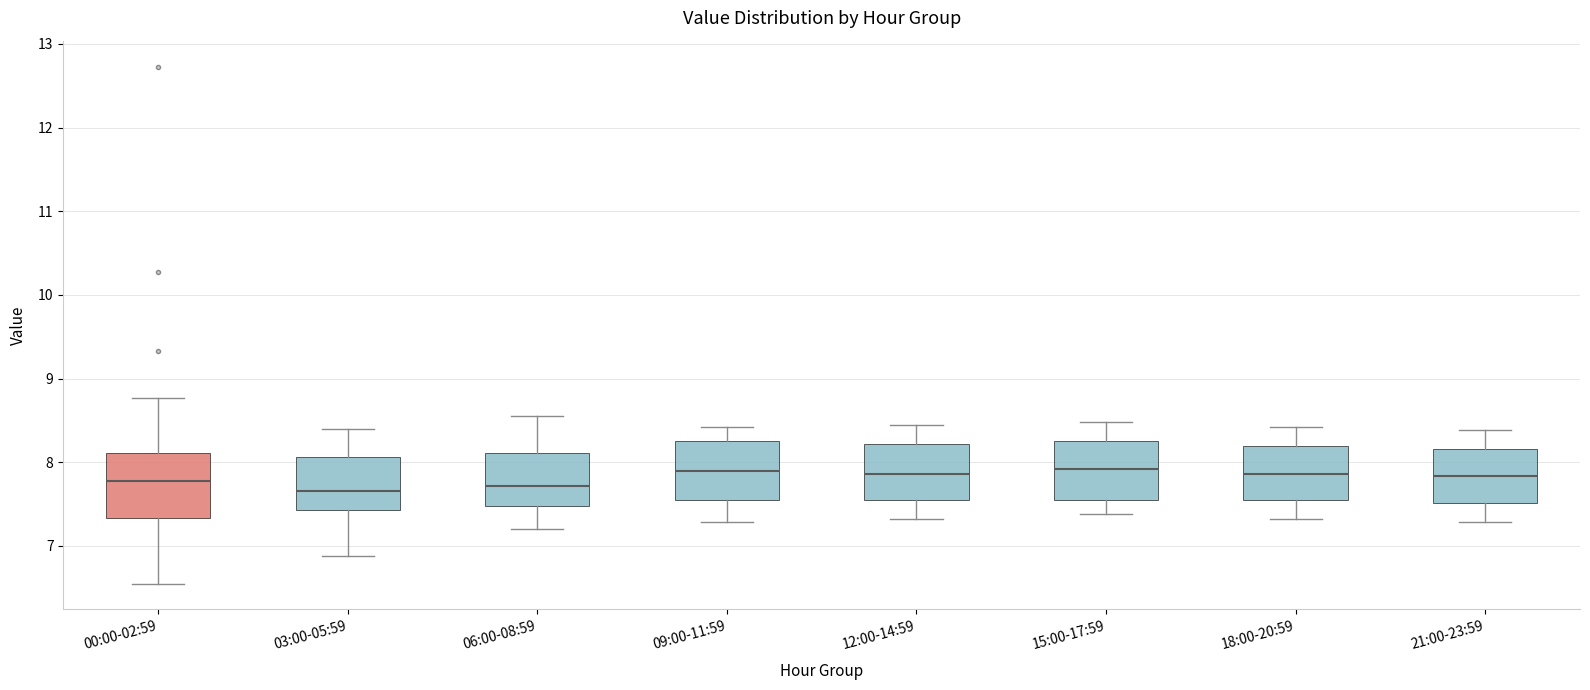

Reading left to right, read every box against the y-axis: the position of its median line, the range the box covers, and the ends of its whiskers. The values are not printed on the chart, so give them approximately, as read against the axis.

00:00-02:59: median 7.8, box 7.3 to 8.1, whiskers 6.6 to 8.8
03:00-05:59: median 7.7, box 7.4 to 8.1, whiskers 6.9 to 8.4
06:00-08:59: median 7.7, box 7.5 to 8.1, whiskers 7.2 to 8.6
09:00-11:59: median 7.9, box 7.5 to 8.3, whiskers 7.3 to 8.4
12:00-14:59: median 7.9, box 7.5 to 8.2, whiskers 7.3 to 8.5
15:00-17:59: median 7.9, box 7.6 to 8.3, whiskers 7.4 to 8.5
18:00-20:59: median 7.9, box 7.5 to 8.2, whiskers 7.3 to 8.4
21:00-23:59: median 7.8, box 7.5 to 8.2, whiskers 7.3 to 8.4